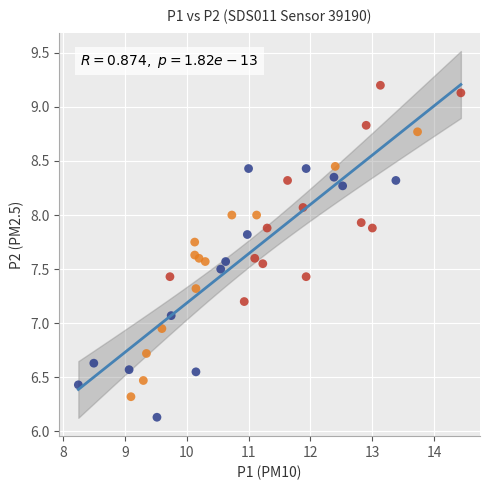

What is the range of X values (max minus min)?

6.2